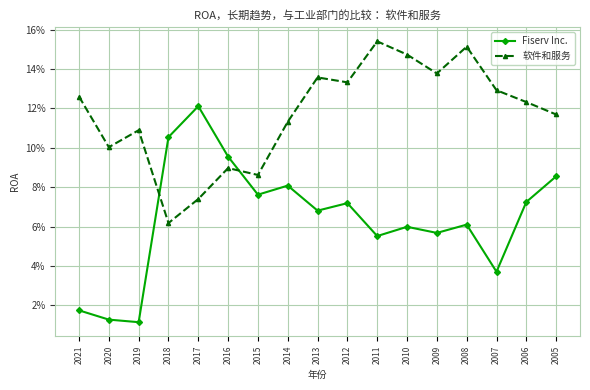

Which series changed the most between 2019 and 2015?

Fiserv Inc.